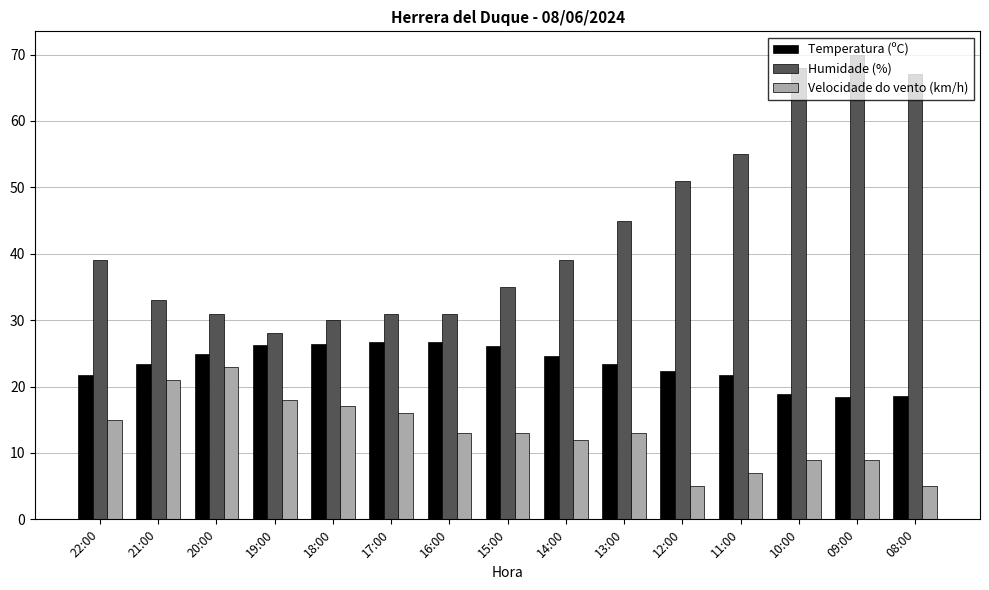

What is the greatest value displayed?

70.0